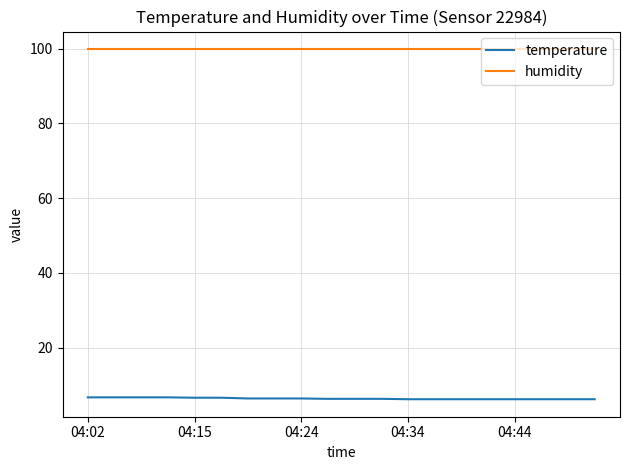

True or false: humidity and temperature intersect in this chart.

False